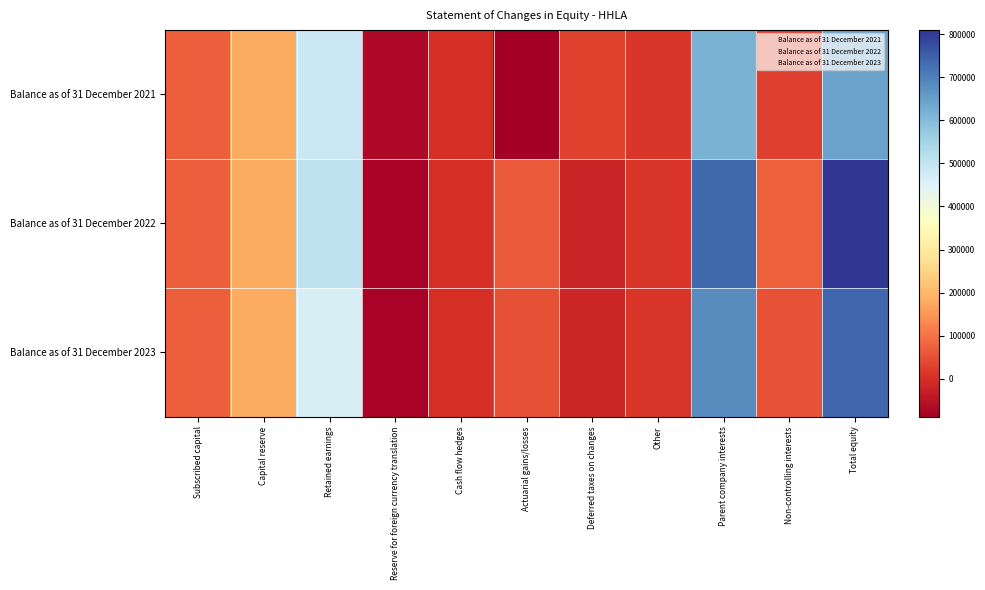

At which category does the chart reach its minimum across all series?

Actuarial gains/losses